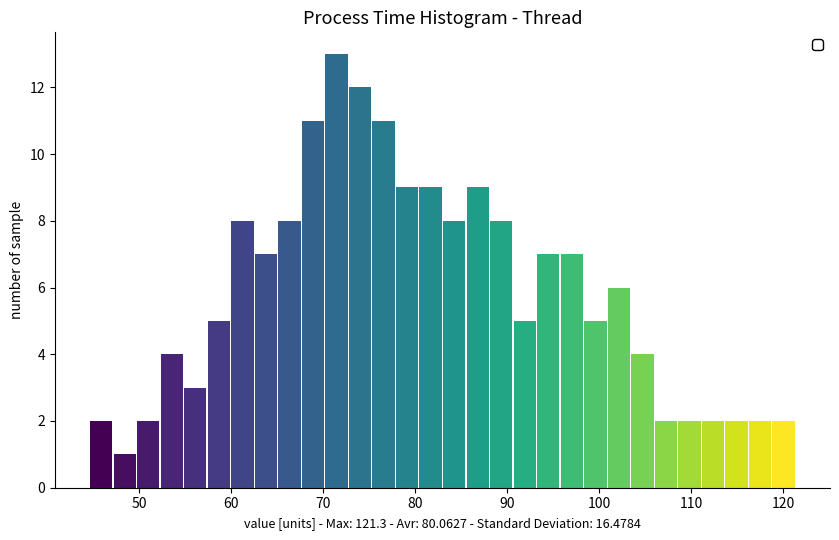

Around what value on the x-axis is the tallest bar? Give the approximate position of its centre, as read against the axis.

71